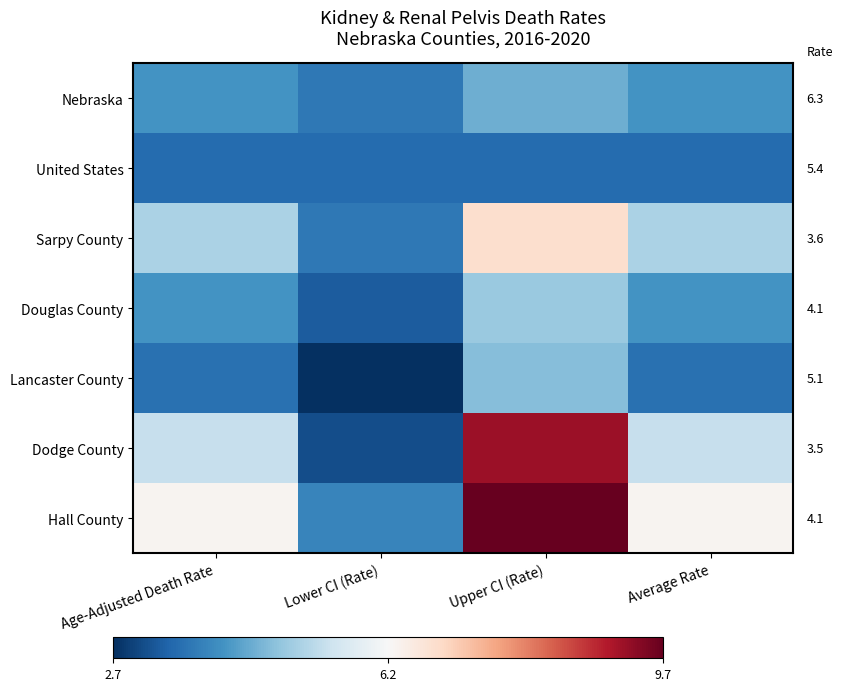

Between Age-Adjusted Death Rate and Lower CI (Rate), which is larger?

Age-Adjusted Death Rate